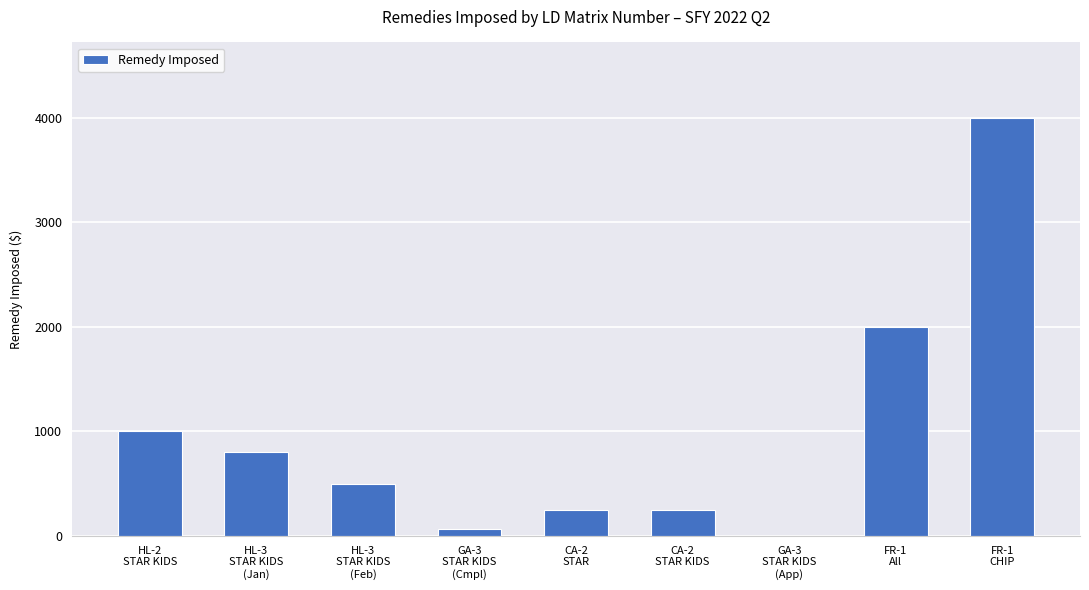

The value at HL-3
STAR KIDS
(Feb) is 737.2. True or false?

False